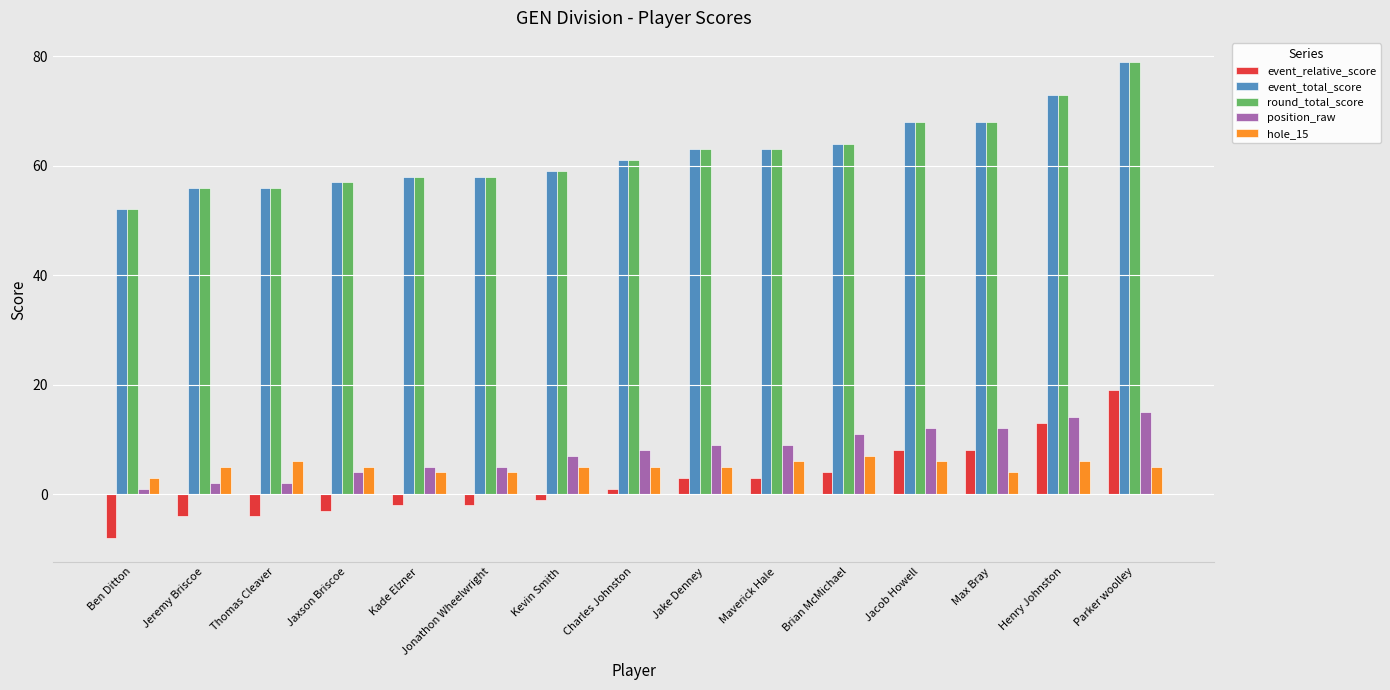

Is it true that event_total_score equals 25 at Thomas Cleaver?

False